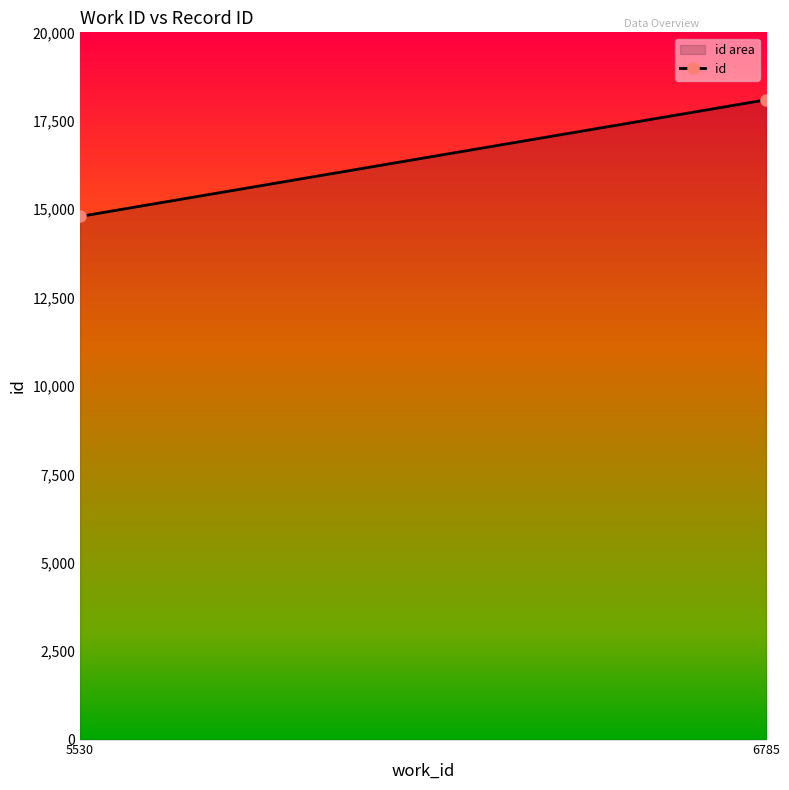

List the labels in order of value, largest first.

6785, 5530